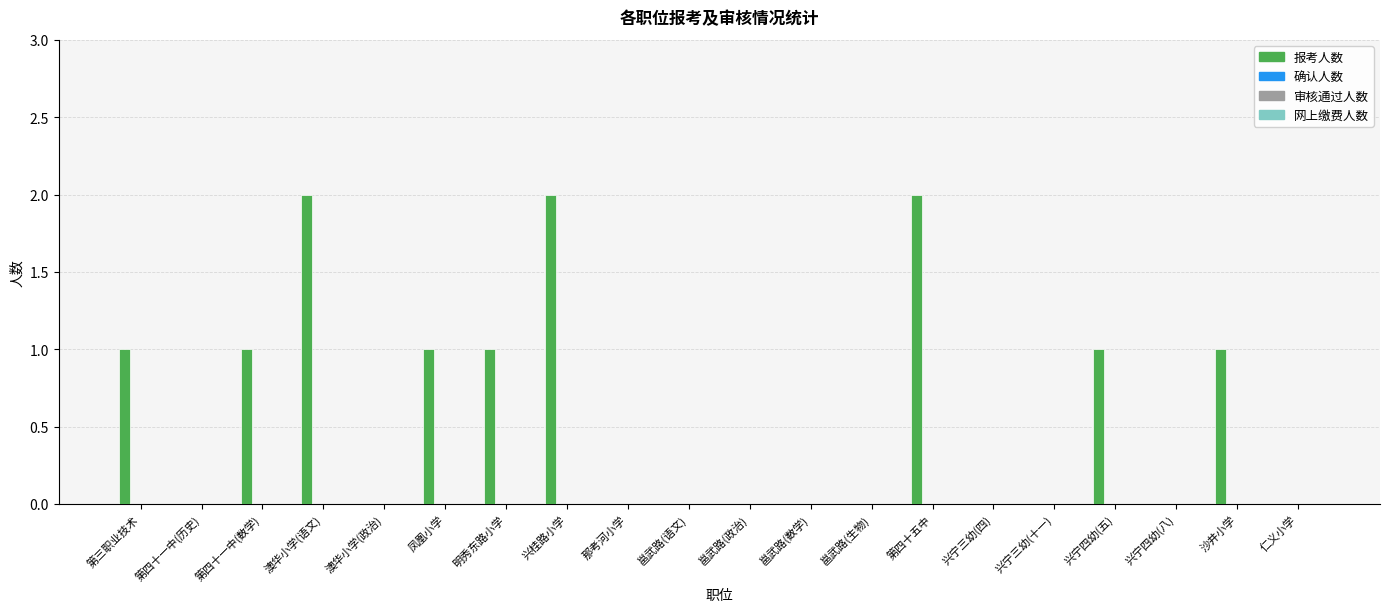

What is the sum of all values?

12